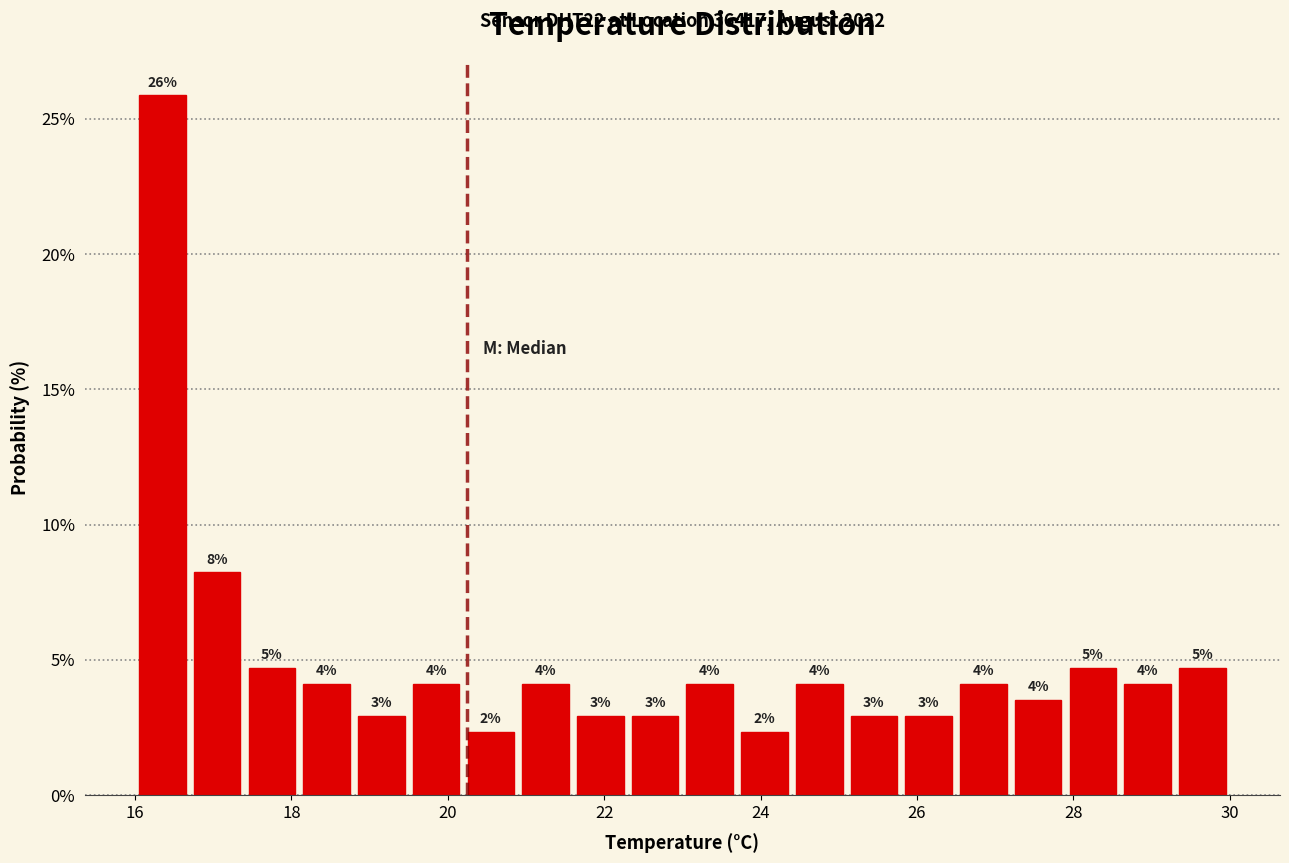

Around what value on the x-axis is the tallest bar? Give the approximate position of its centre, as read against the axis.

16.4